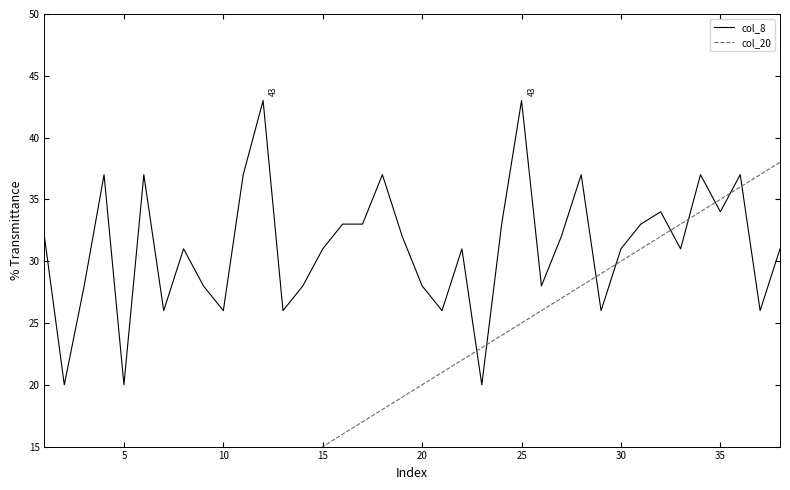

How many distinct data groups are displayed?

2